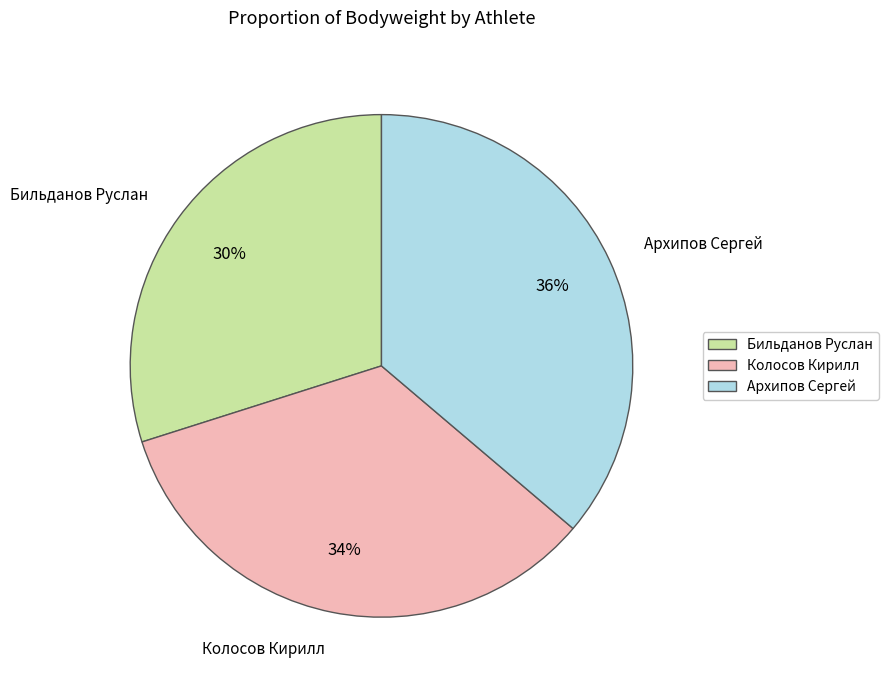

What is the largest slice in the pie chart?

Архипов Сергей